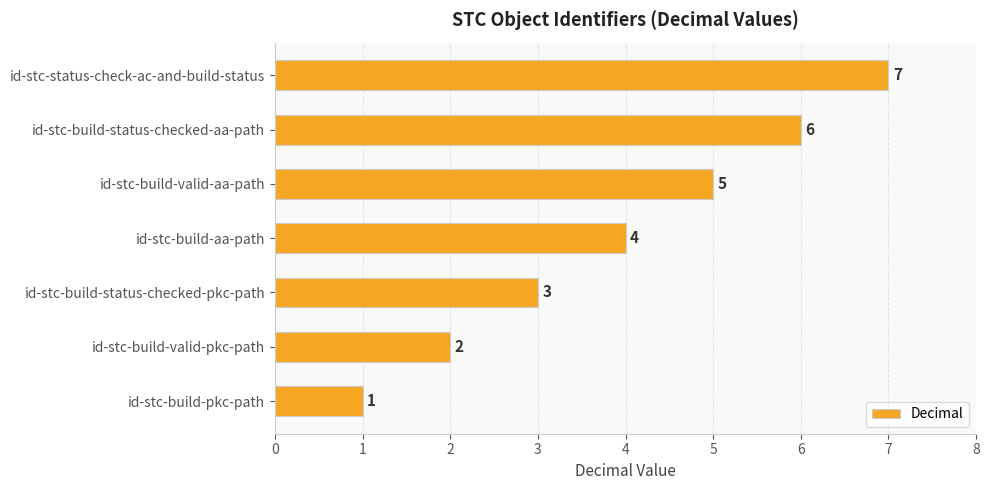

What is the difference between the second highest and minimum values?

5